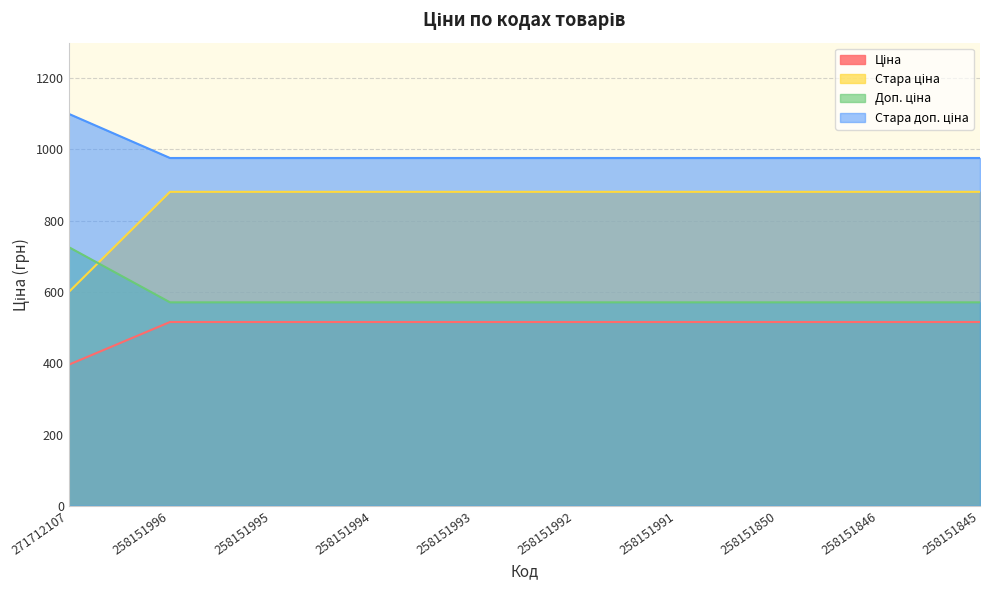

At 258151845, list the series in order from largest to smallest.

Стара доп. ціна, Доп. ціна, Стара ціна, Ціна